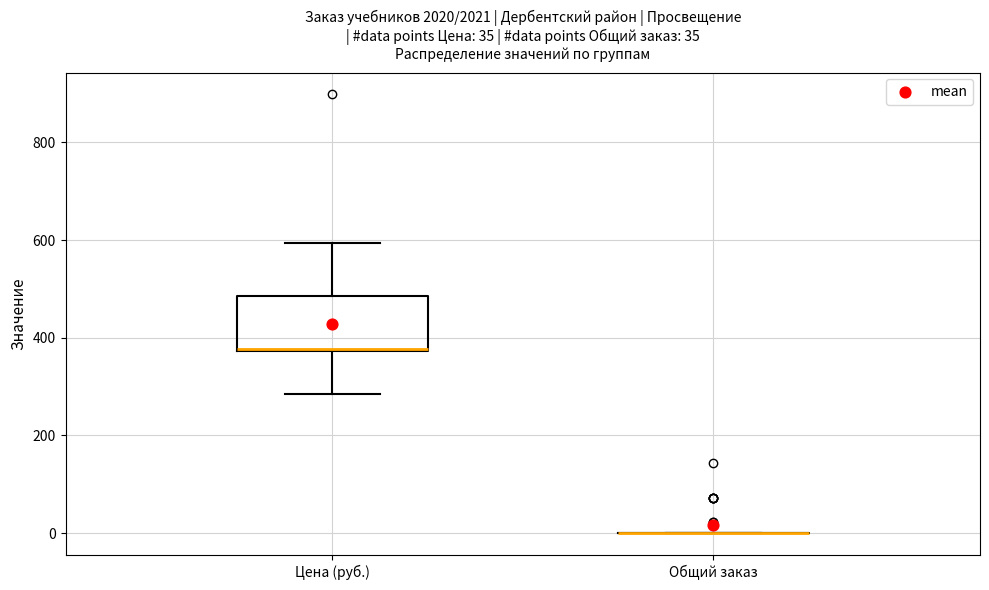

Comparing the boxes themselves (not the whiskers), which one is the tallest?

Цена (руб.)